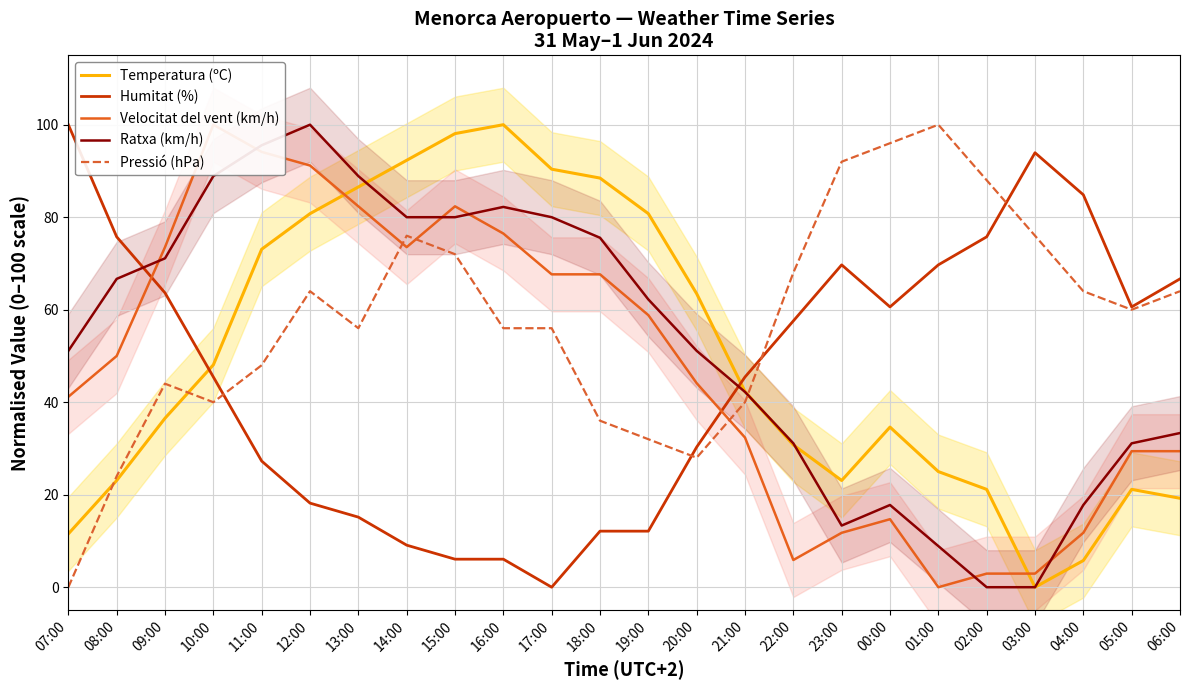

What is the average value of the Ratxa (km/h) series?

52.9